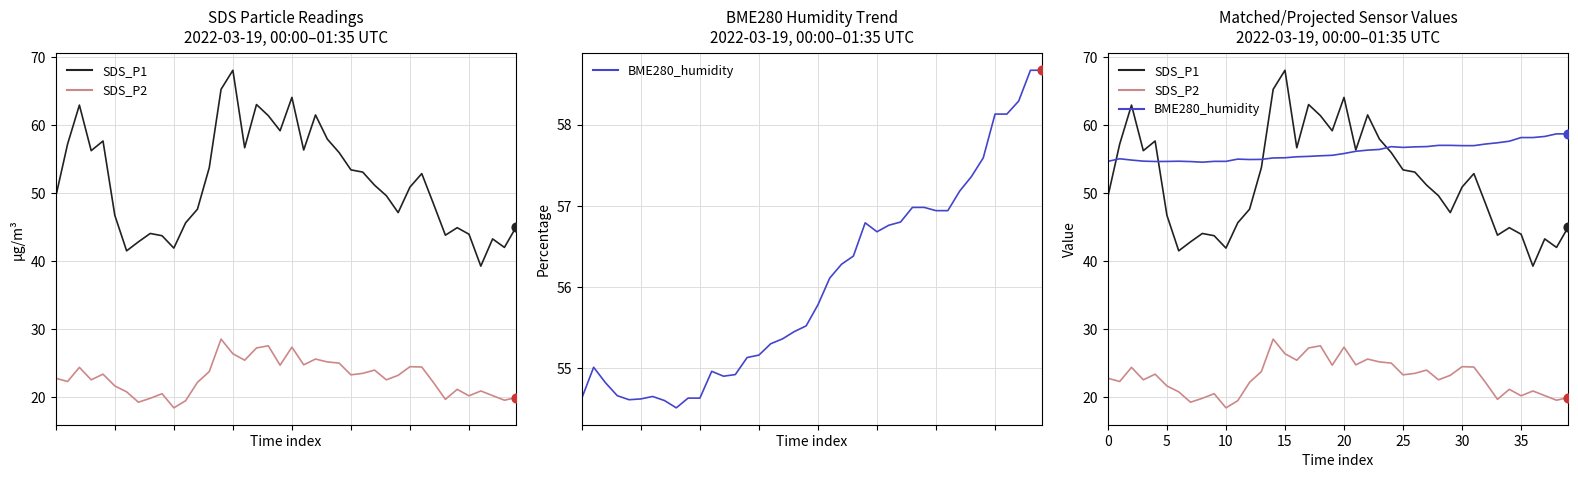

What is the total value across all series at 27?

131.9